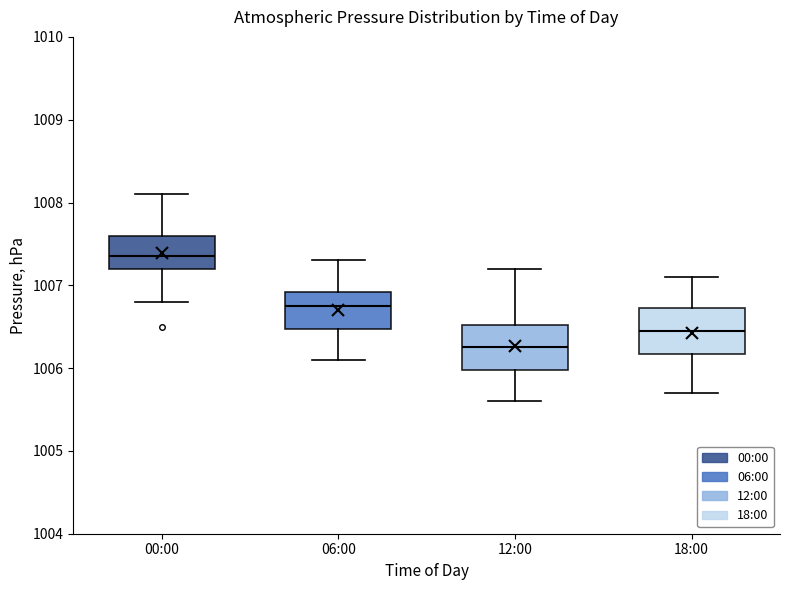

Reading left to right, read every box against the y-axis: the position of its median line, the range the box covers, and the ends of its whiskers. The values are not printed on the chart, so give them approximately, as read against the axis.

00:00: median 1007.4, box 1007.2 to 1007.6, whiskers 1006.8 to 1008.1
06:00: median 1006.8, box 1006.5 to 1006.9, whiskers 1006.1 to 1007.3
12:00: median 1006.3, box 1006.0 to 1006.5, whiskers 1005.6 to 1007.2
18:00: median 1006.5, box 1006.2 to 1006.7, whiskers 1005.7 to 1007.1